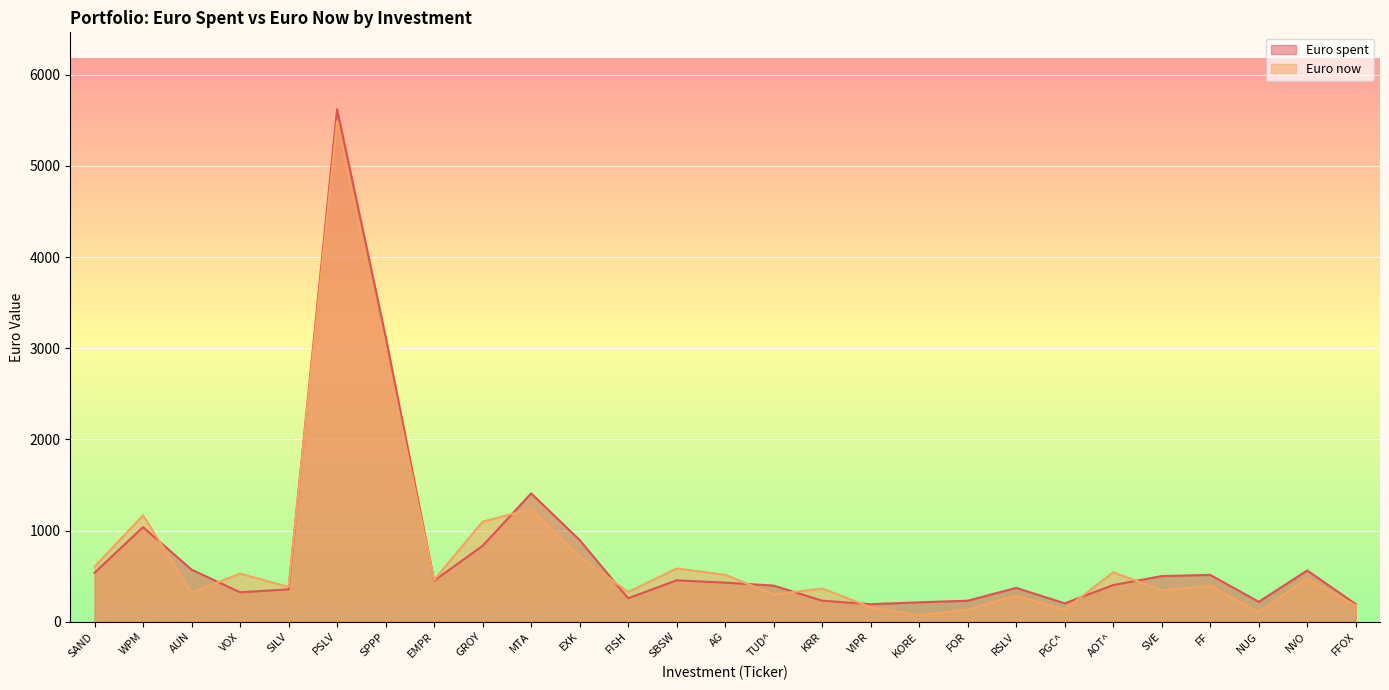

What is the difference between the Euro now values at AOT^ and RSLV?

256.8